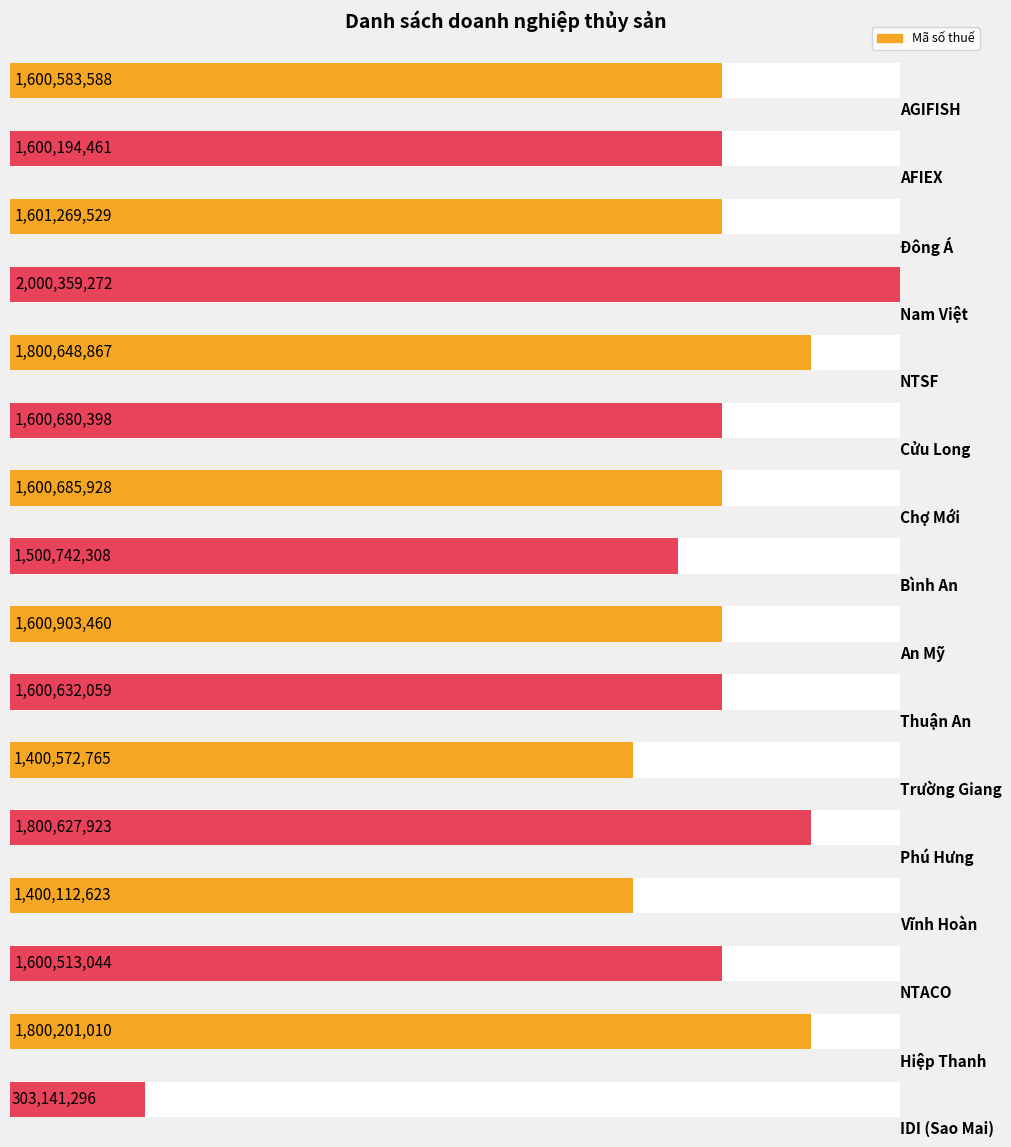

What is the difference between the maximum and minimum values?

1697217976